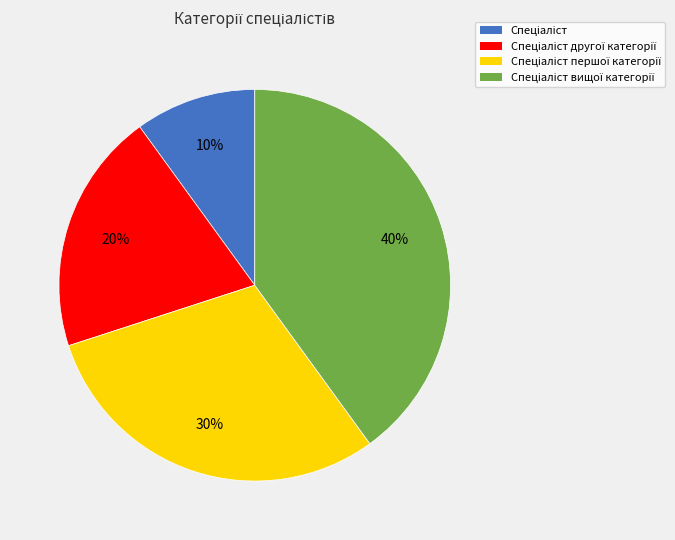

To the nearest percent, what is the difference between the largest and smallest slice percentages?

30%